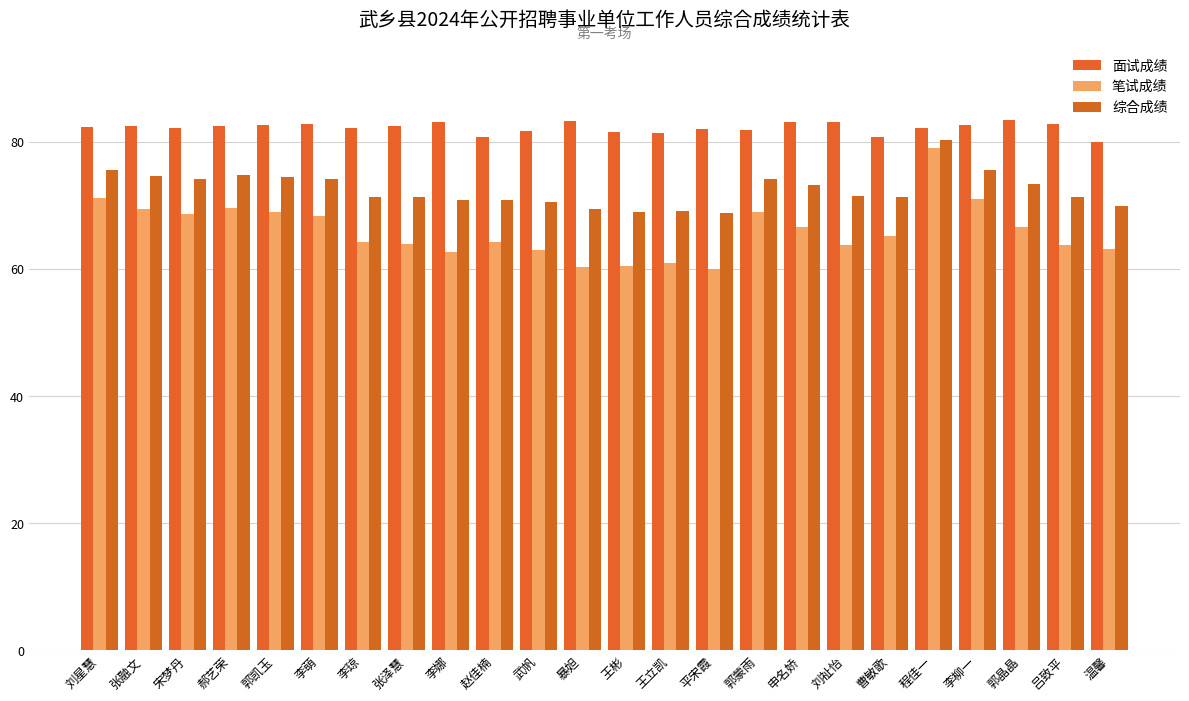

At which category is the sum across all series the highest?

程佳一